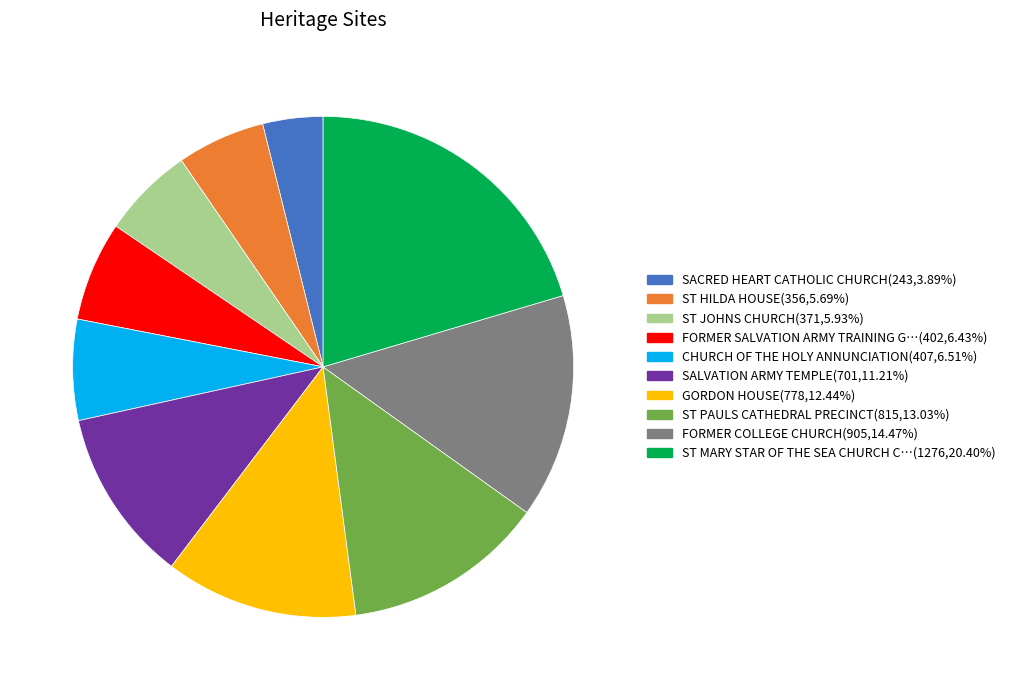

Is there a majority slice in this chart?

No